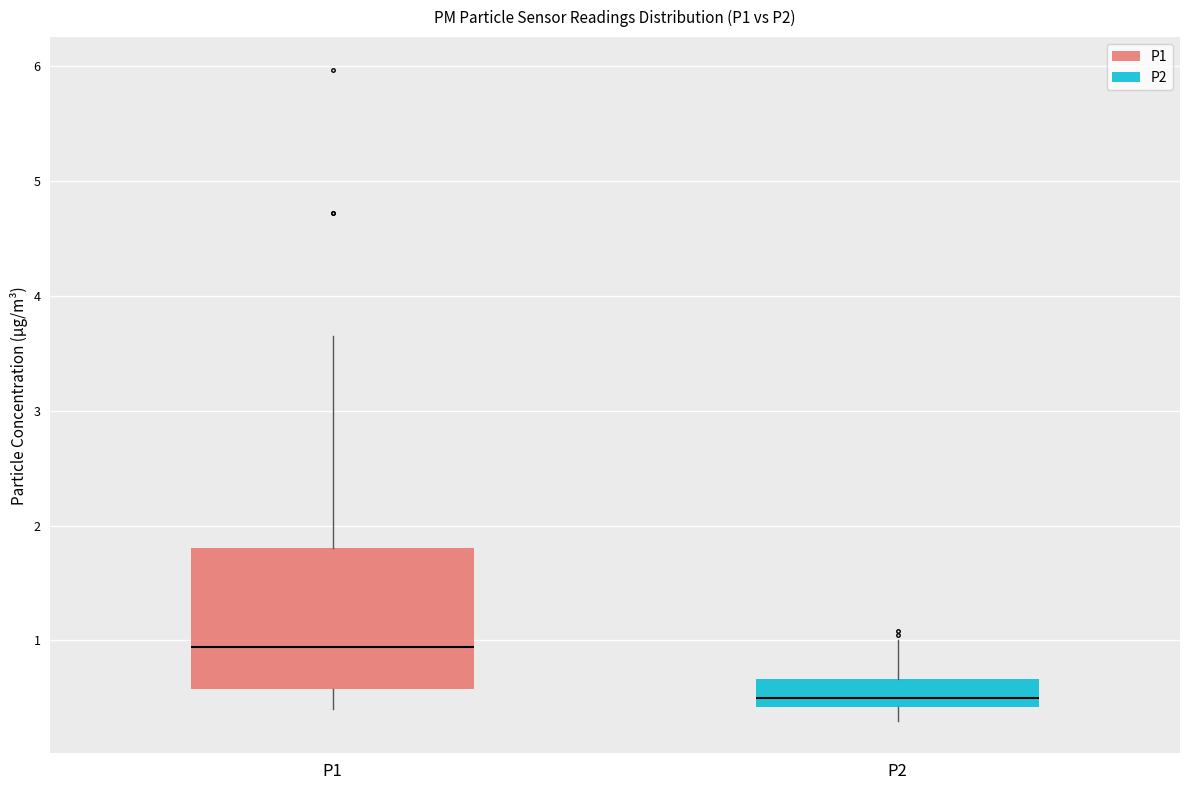

Reading left to right, read every box against the y-axis: the position of its median line, the range the box covers, and the ends of its whiskers. The values are not printed on the chart, so give them approximately, as read against the axis.

P1: median 0.9, box 0.6 to 1.8, whiskers 0.4 to 3.7
P2: median 0.5, box 0.4 to 0.7, whiskers 0.3 to 1.0